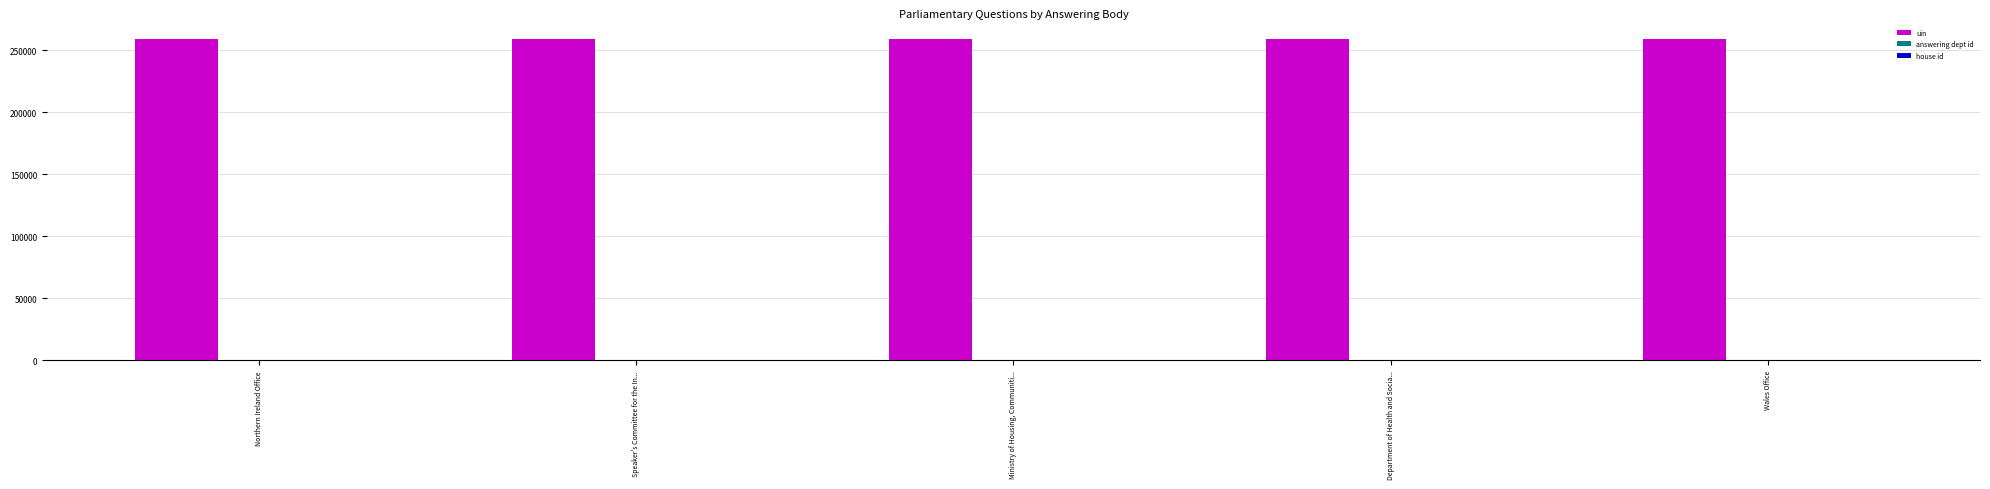

What is the greatest value displayed?

259394